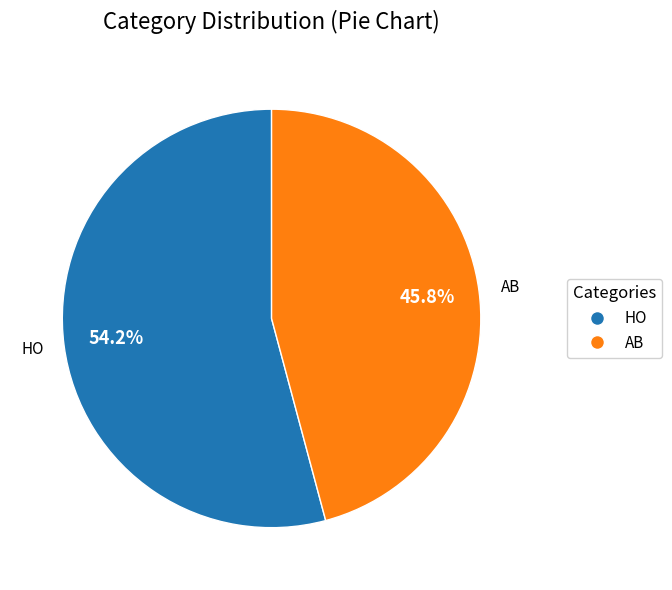

Is it true that AB is 60% of the pie?

False